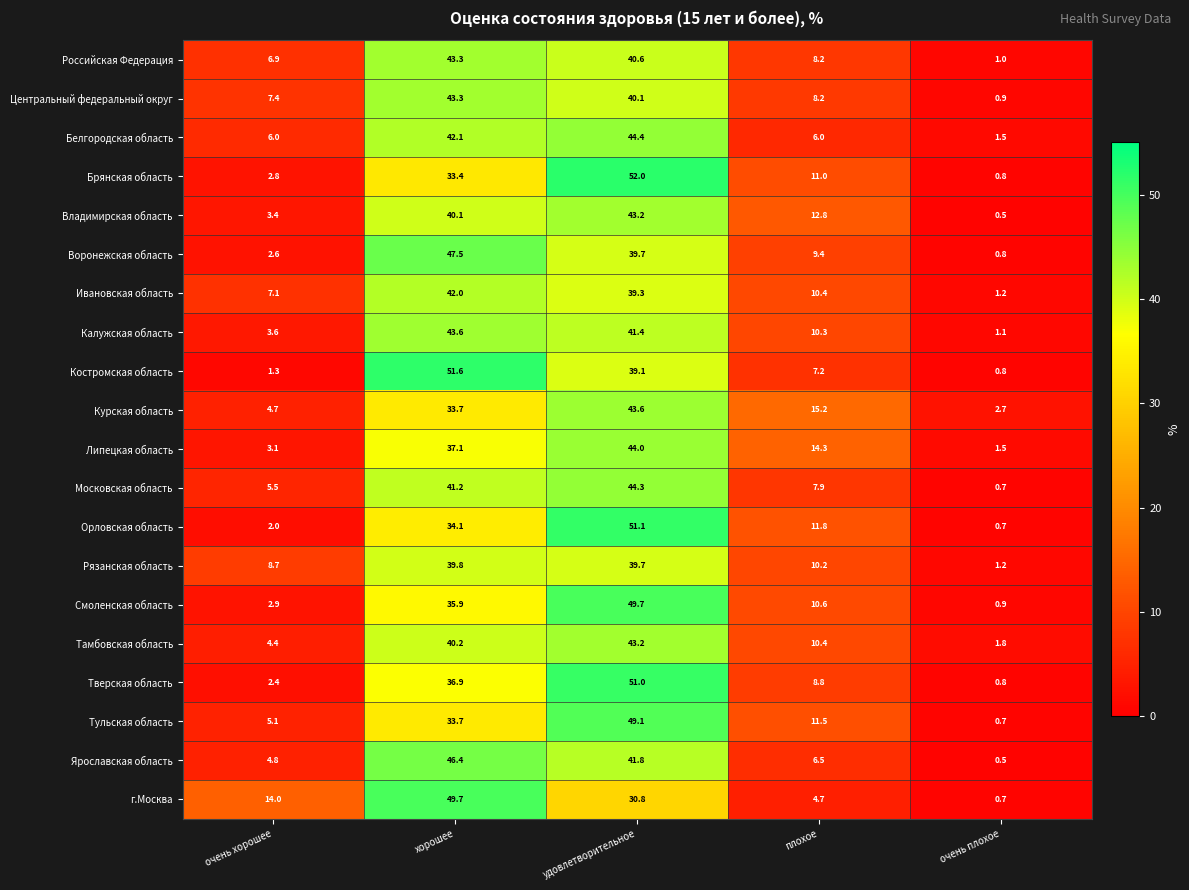

The value of Московская область at хорошее is 41.2. True or false?

True